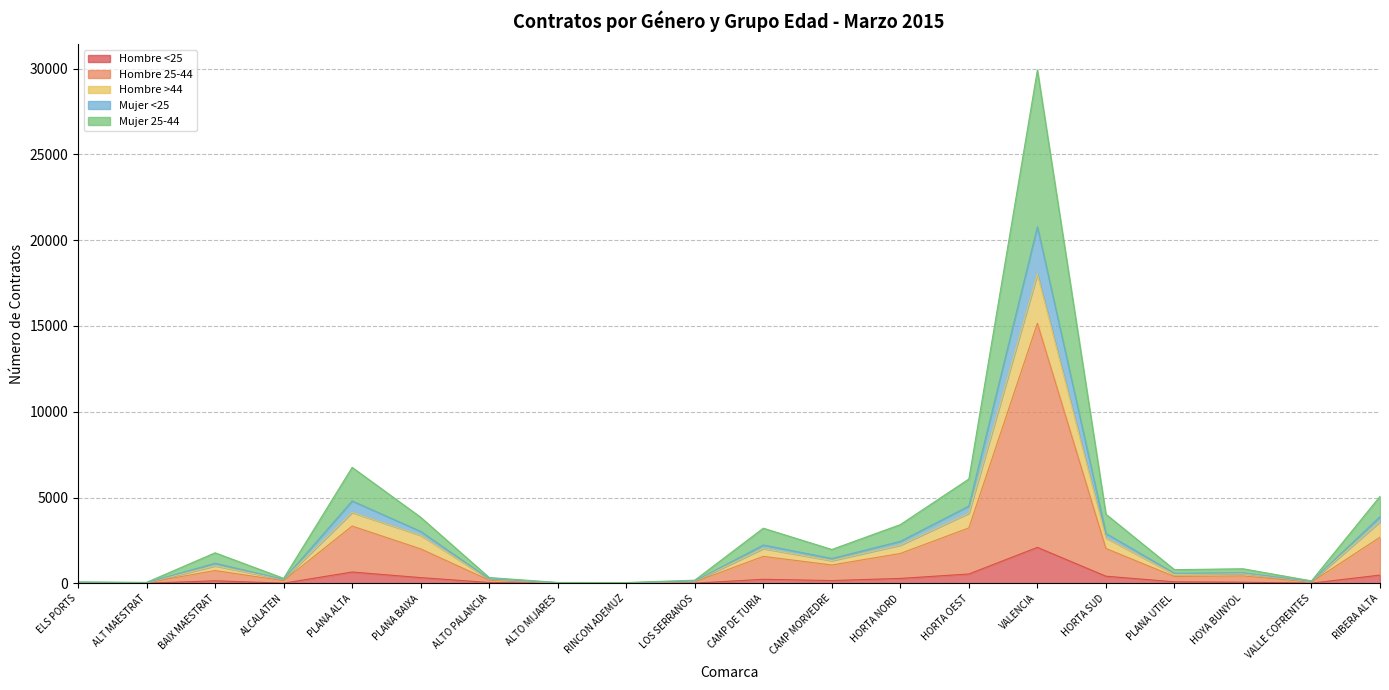

Does the chart have visible grid lines?

Yes